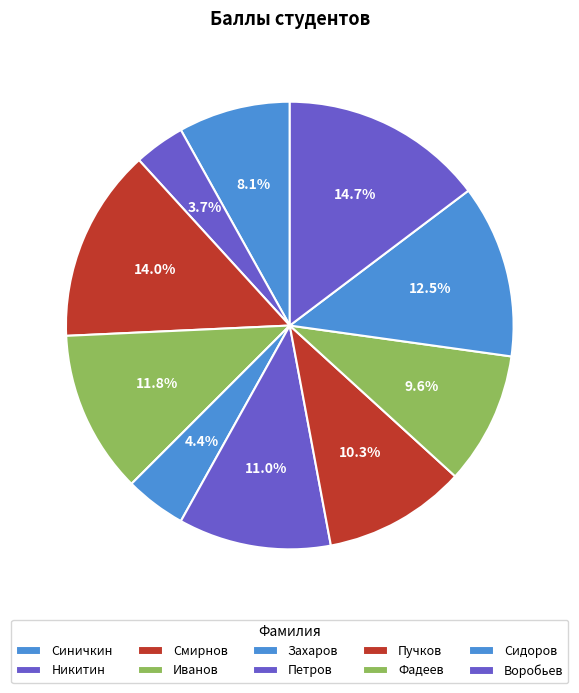

Which has a higher value, Пучков or Воробьев?

Воробьев